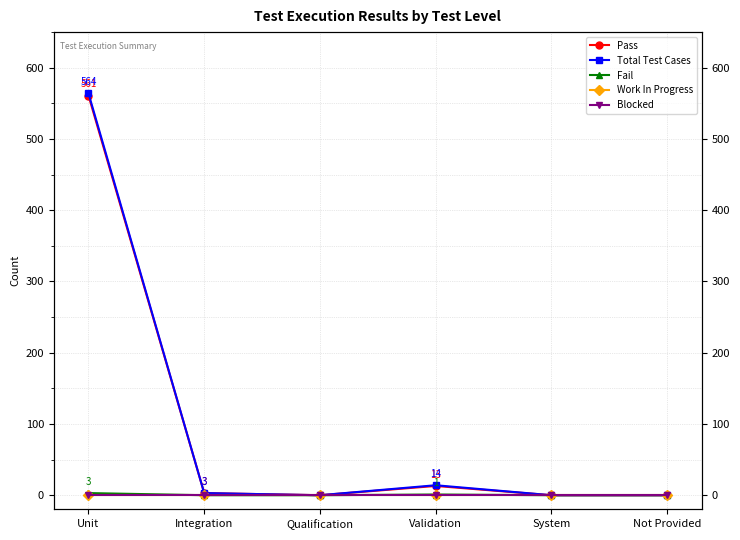

True or false: Fail has more than 1 points higher than both neighbors.

False